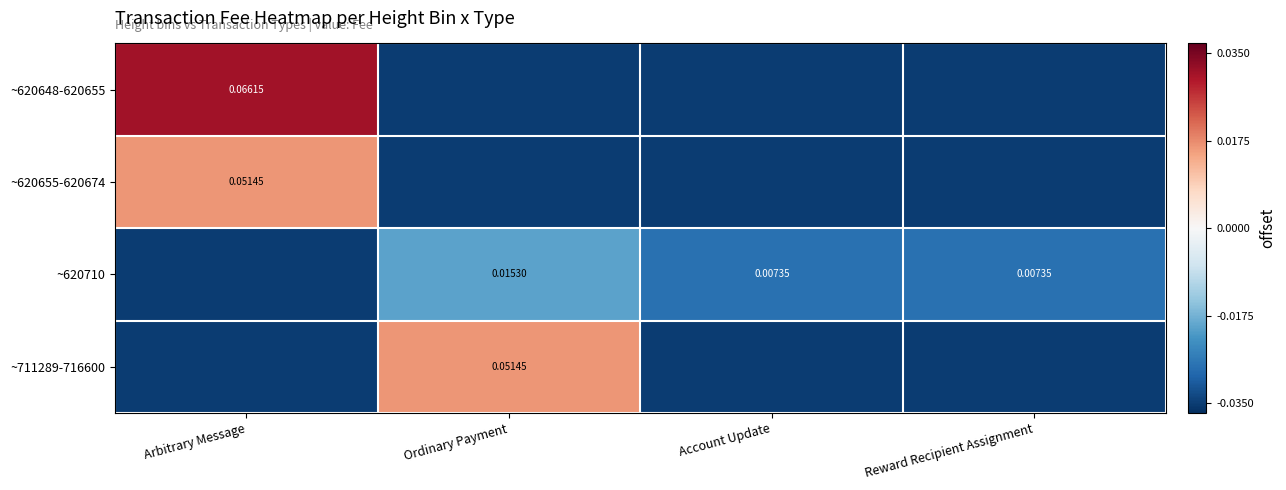

At which category is the sum across all series the highest?

Arbitrary Message